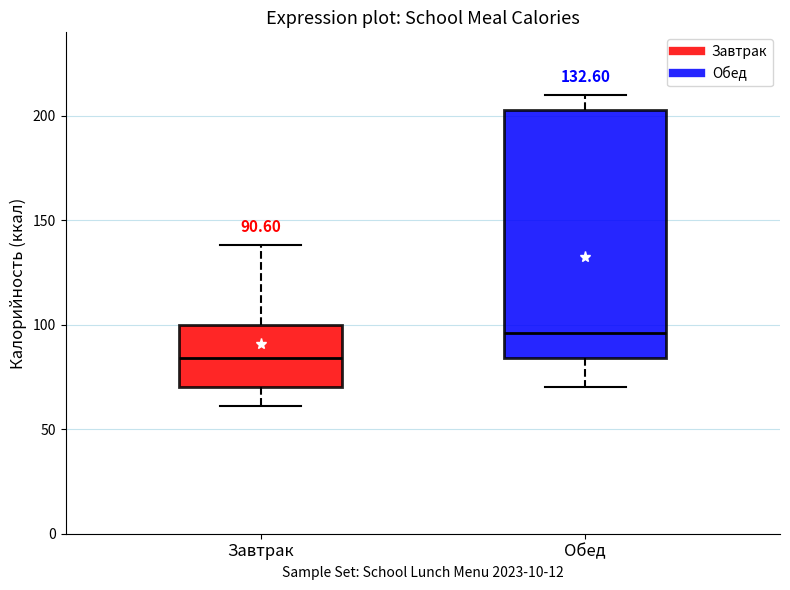

Which box's median line is the lowest?

Завтрак